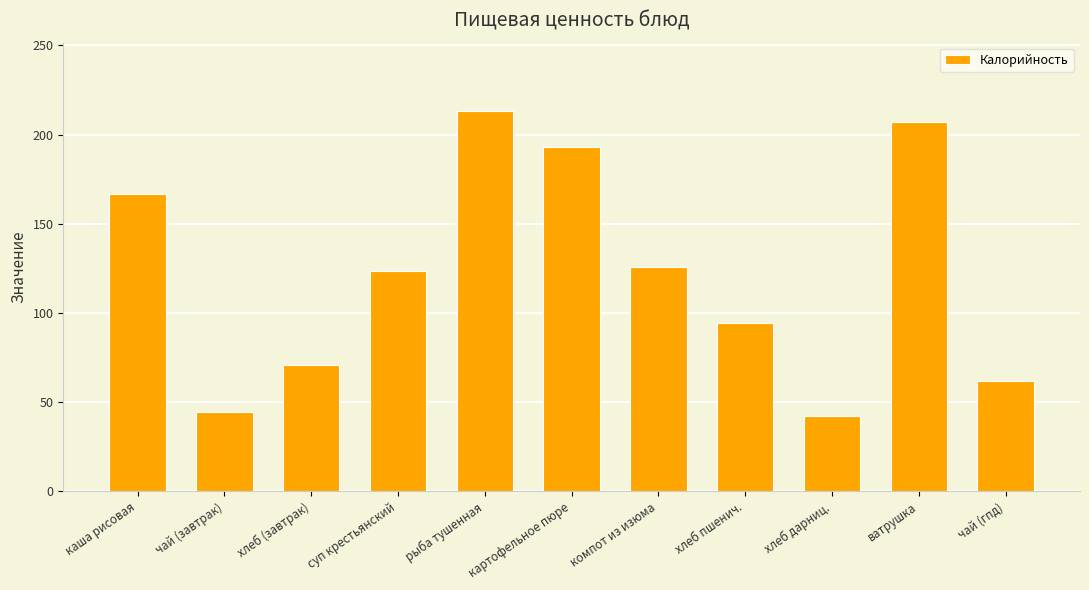

Is it true that the value at хлеб пшенич. is 55.9?

False